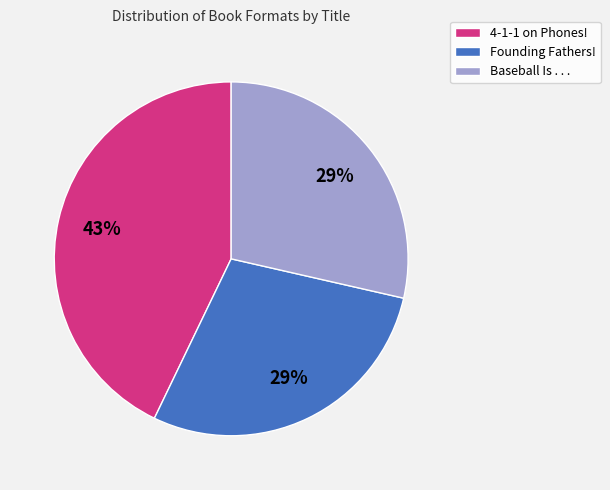

Which has a higher value, 4-1-1 on Phones! or Founding Fathers!?

4-1-1 on Phones!